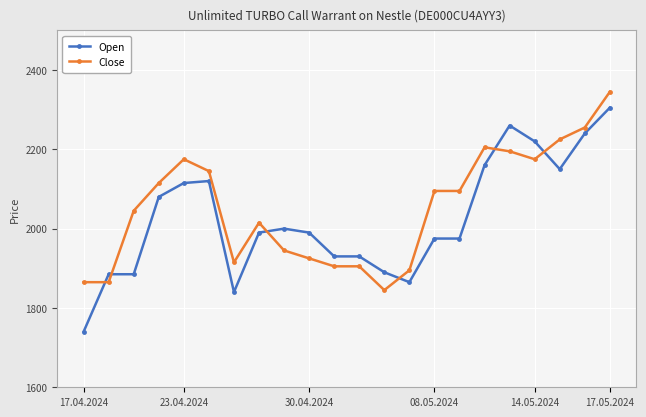

What is the average value of the Open series?

2025